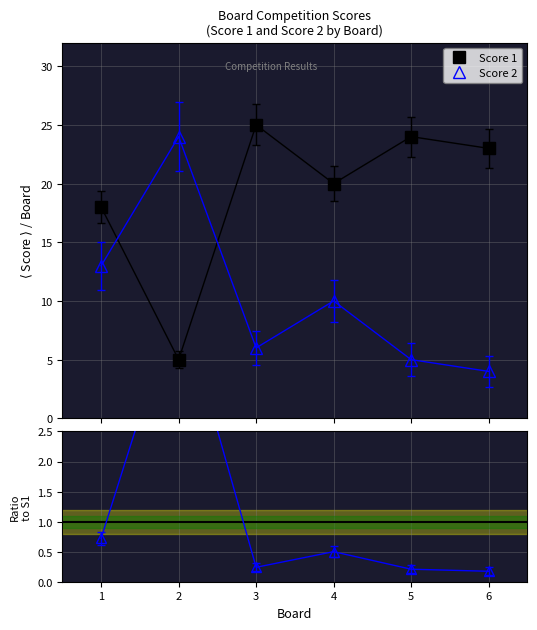

True or false: Score 2 / Score 1 has more than 0 points higher than both neighbors.

True